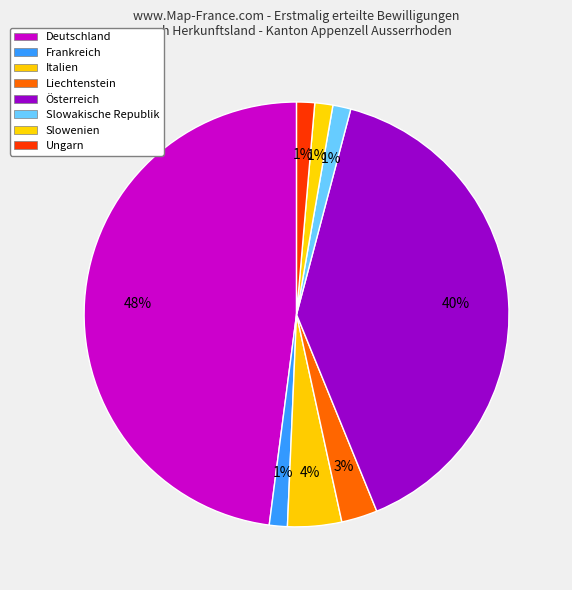

Rank the categories by value from lowest to highest.

Frankreich, Slowakische Republik, Slowenien, Ungarn, Liechtenstein, Italien, Österreich, Deutschland